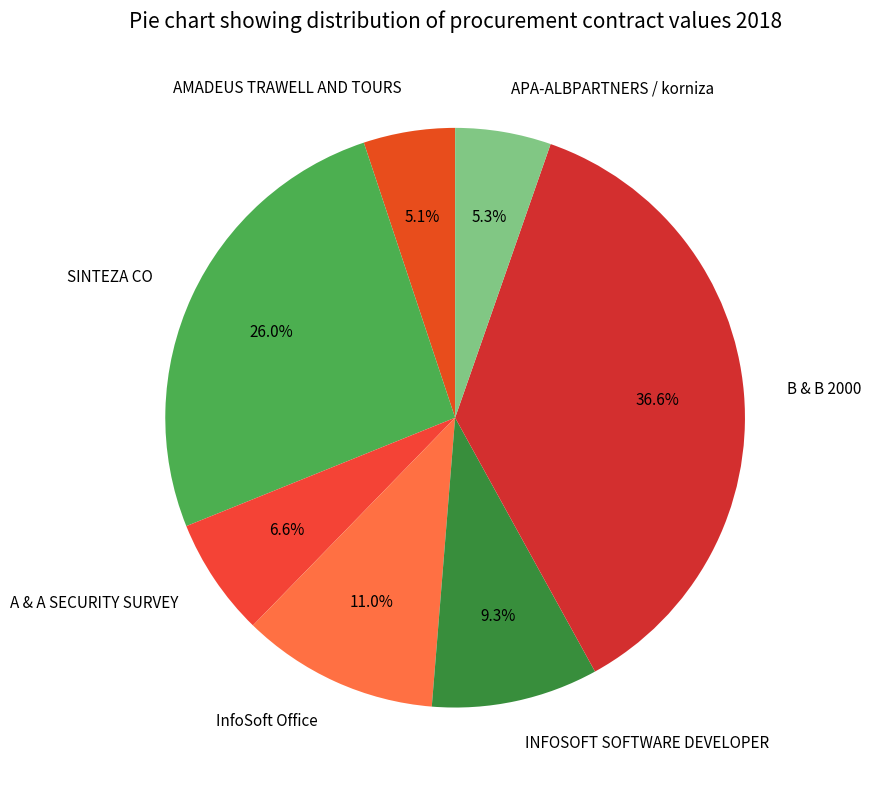

How many slices are in this pie chart?

7